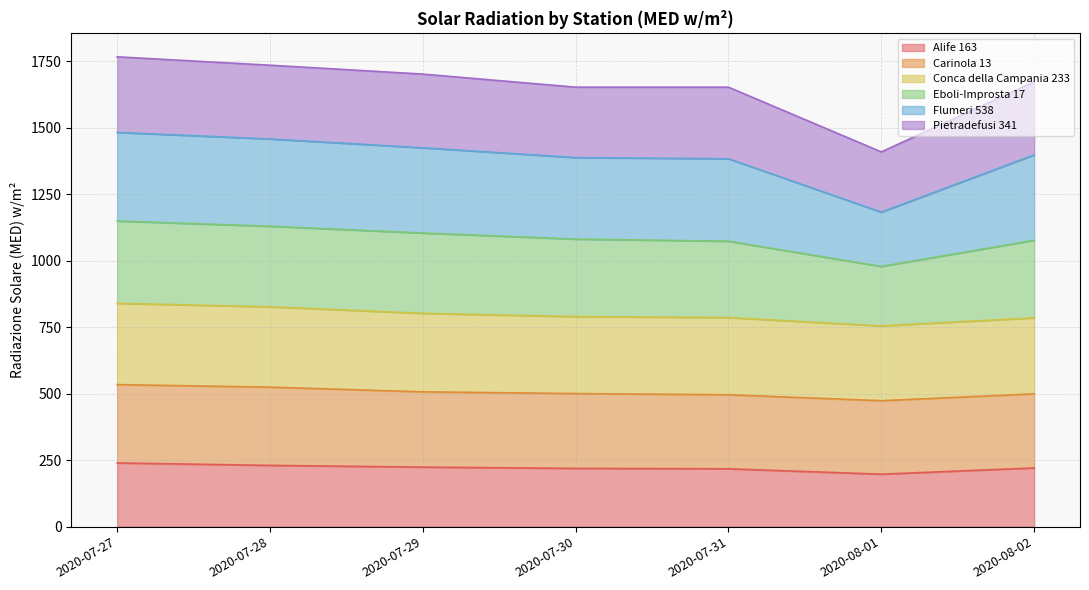

What are all the series names shown in the legend?

Alife 163, Carinola 13, Conca della Campania 233, Eboli-Improsta 17, Flumeri 538, Pietradefusi 341